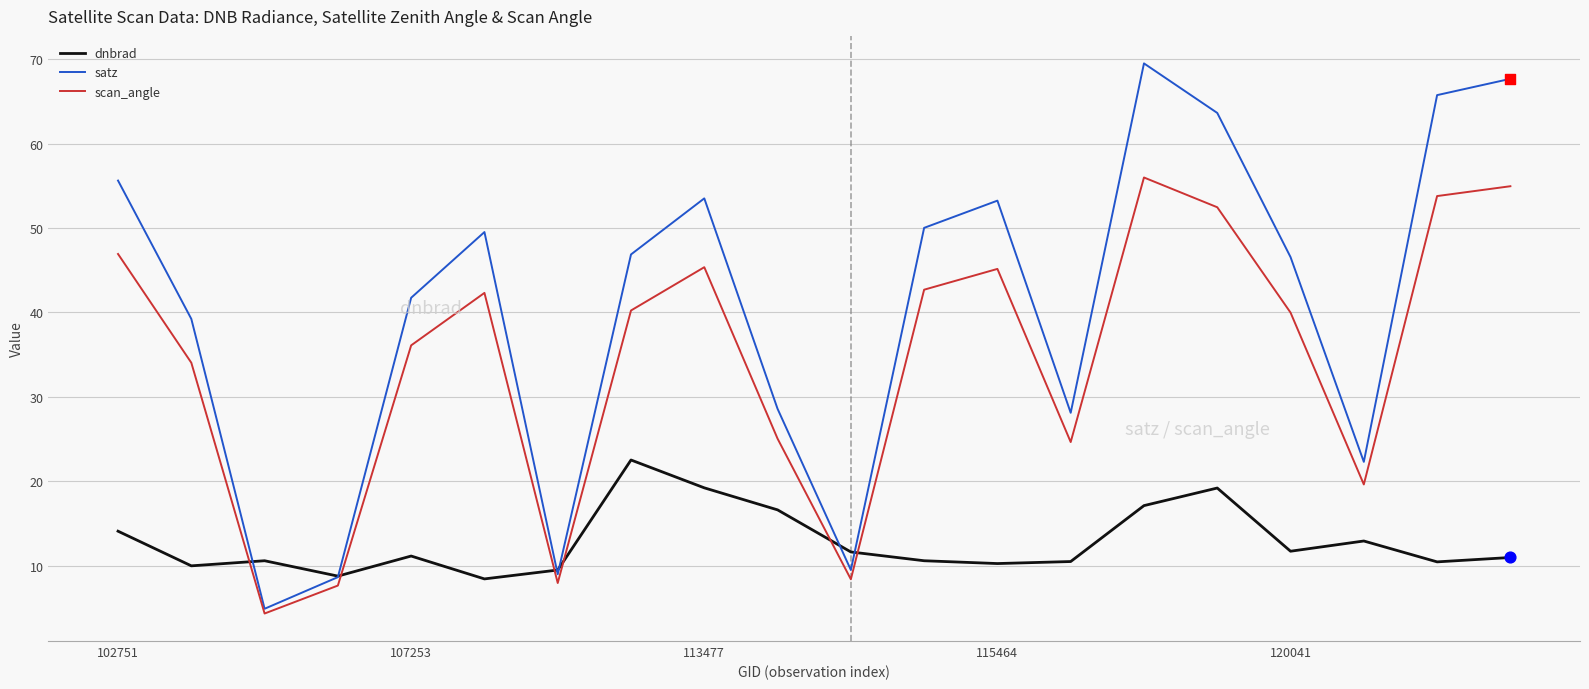

Which series has the largest total across all categories?

satz